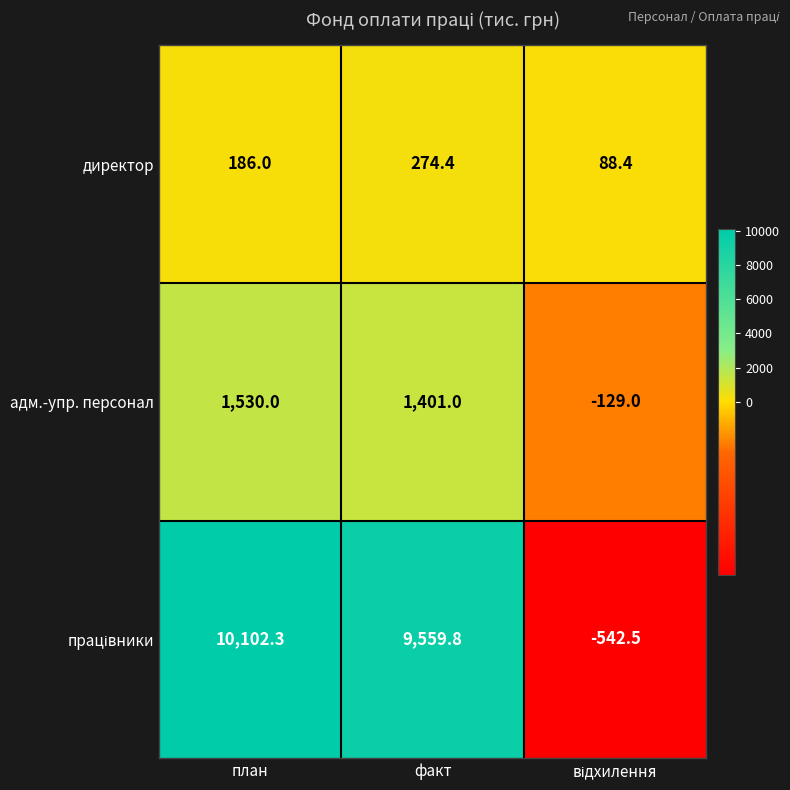

At which category is the sum across all series the highest?

план